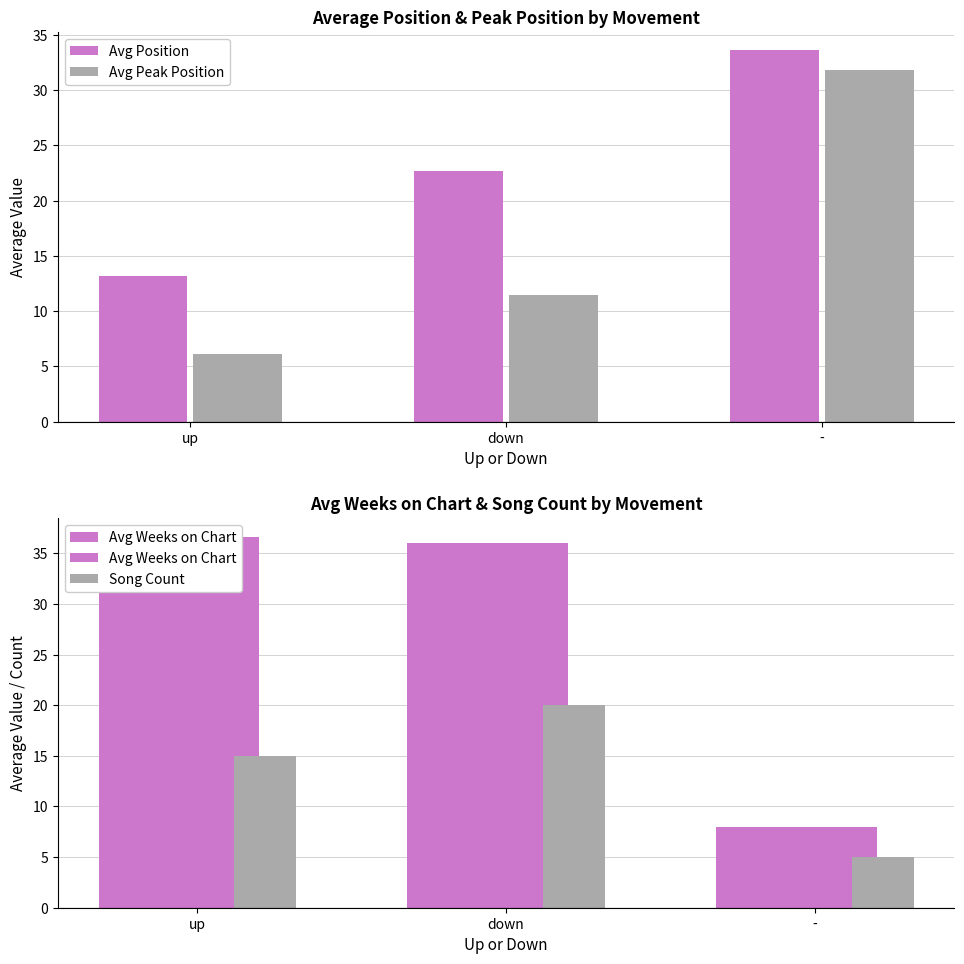

List the series in order of their peak value, highest first.

Avg Weeks on Chart, Avg Position, Avg Peak Position, Song Count